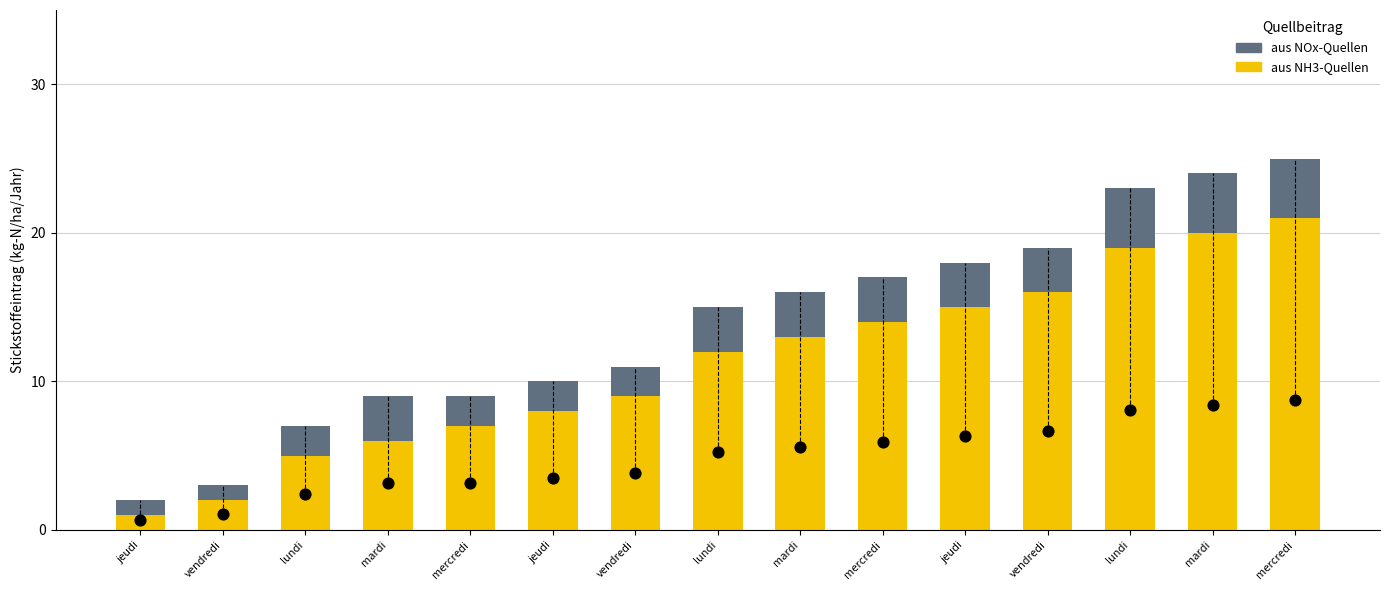

Which series contains the highest Y value?

aus NH3-Quellen